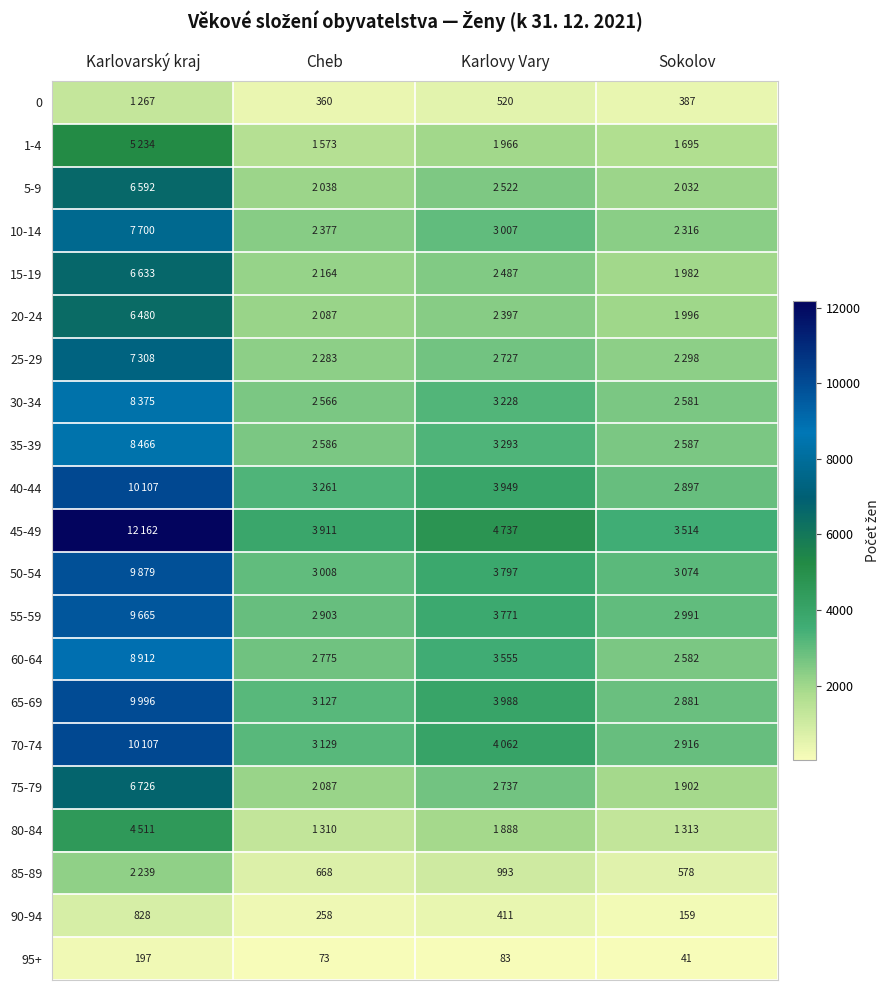

What is the sum of the 90-94 values at Karlovarský kraj and Cheb?

1086